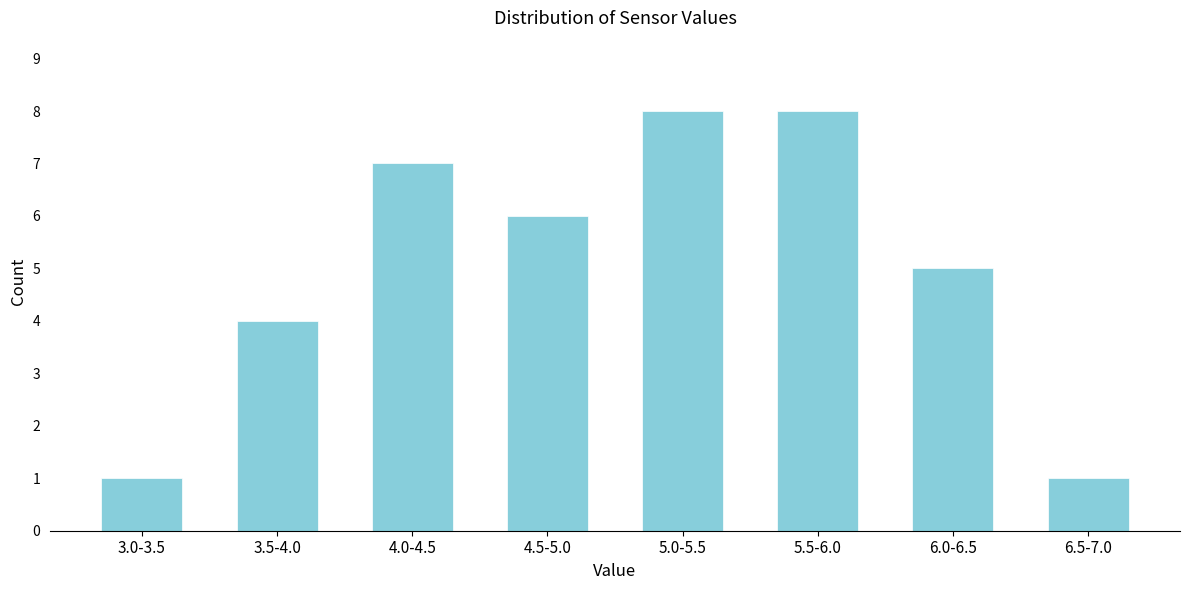

Reading right to left, extract all data points from this chart.

6.5-7.0=1	6.0-6.5=5	5.5-6.0=8	5.0-5.5=8	4.5-5.0=6	4.0-4.5=7	3.5-4.0=4	3.0-3.5=1